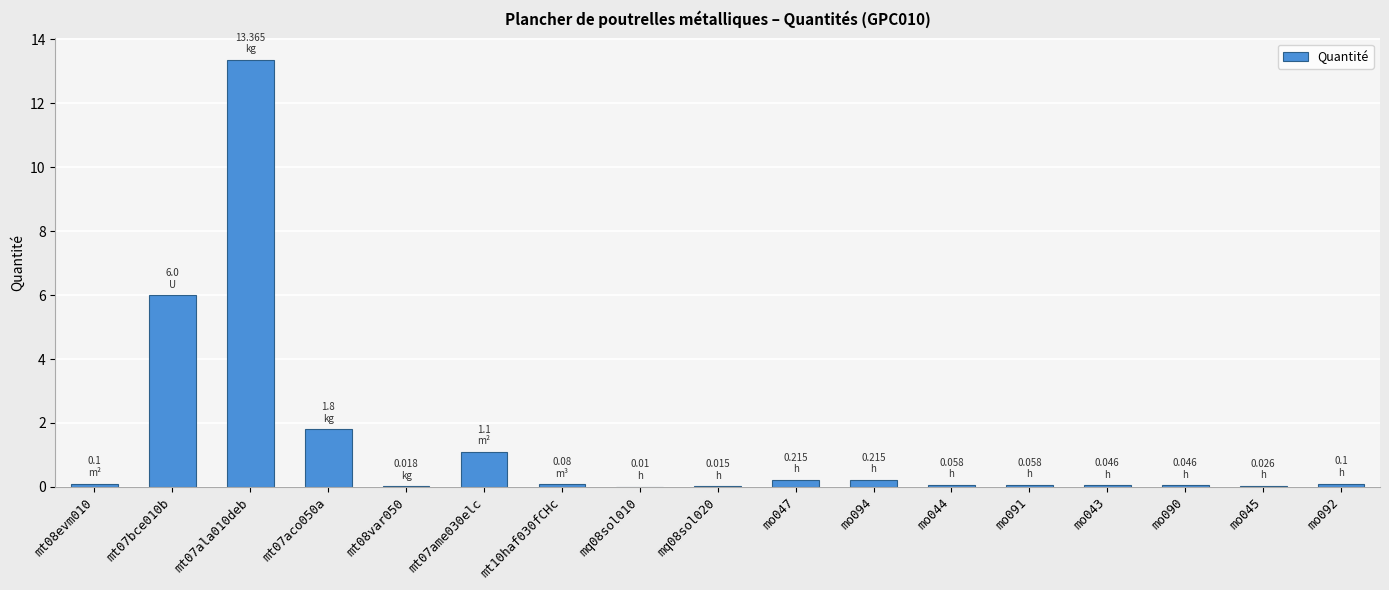

What is the sum of all values?

23.3